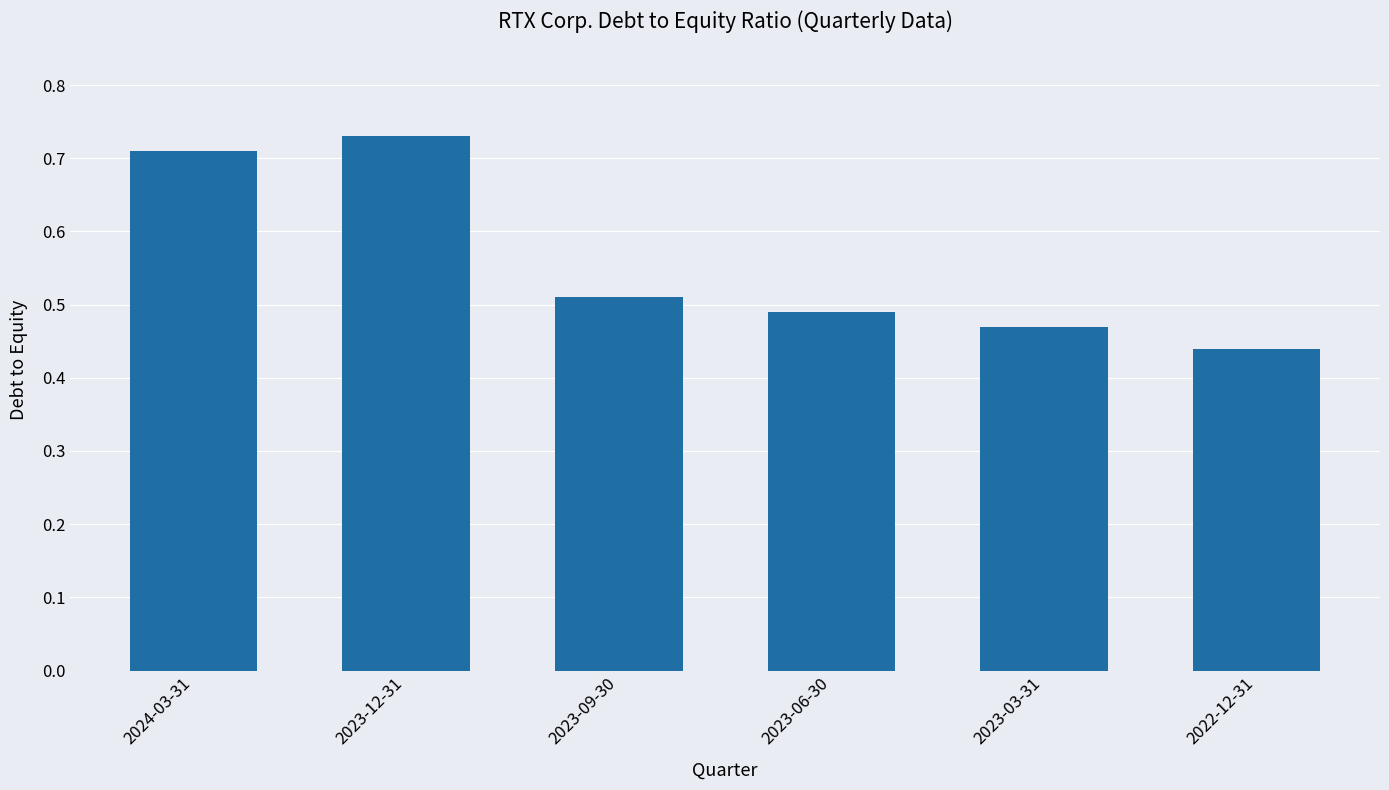

Rank the categories by value from lowest to highest.

2022-12-31, 2023-03-31, 2023-06-30, 2023-09-30, 2024-03-31, 2023-12-31